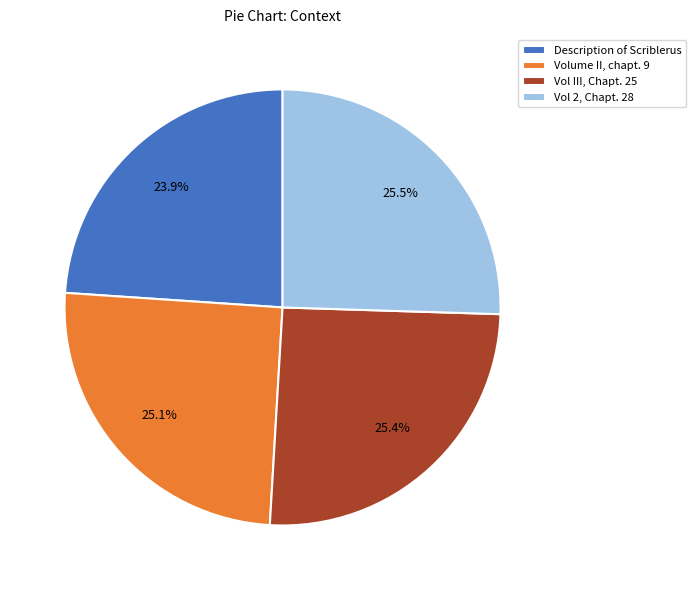

What percentage is NOT represented by Description of Scriblerus?

76.1%